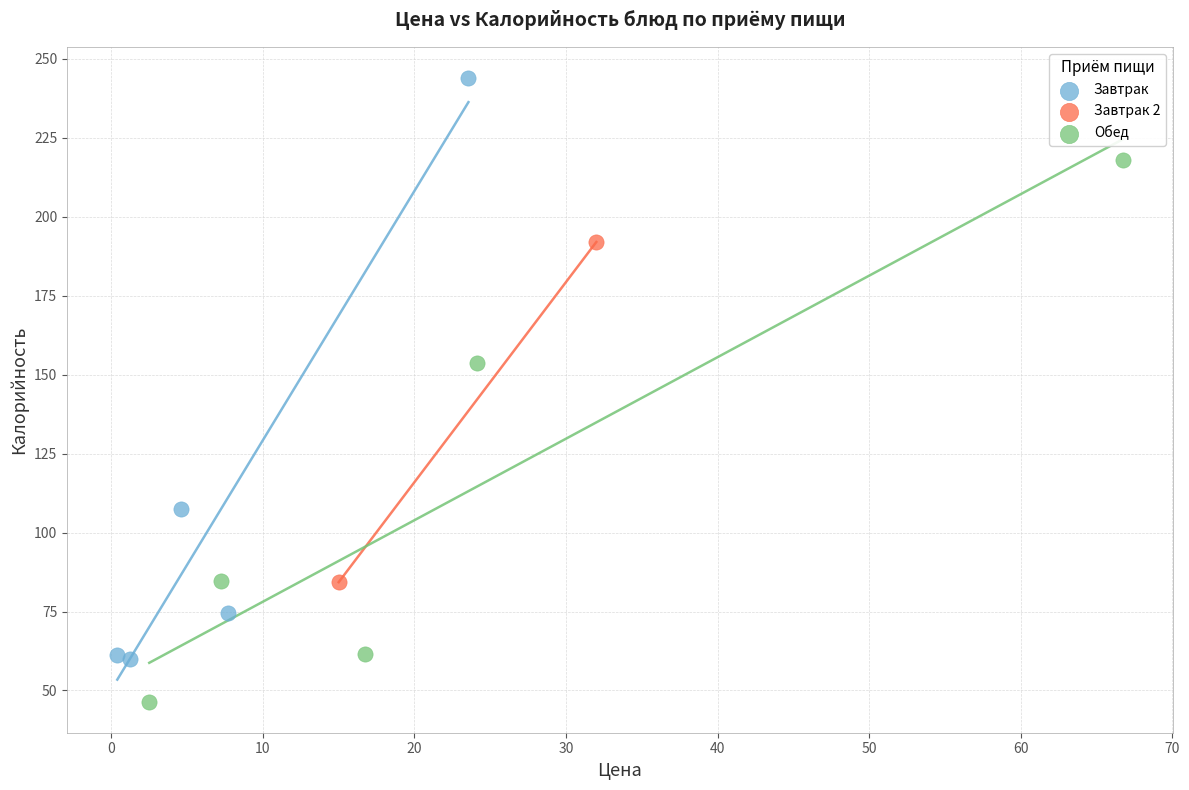

Which series has the widest spread of Y values?

Завтрак